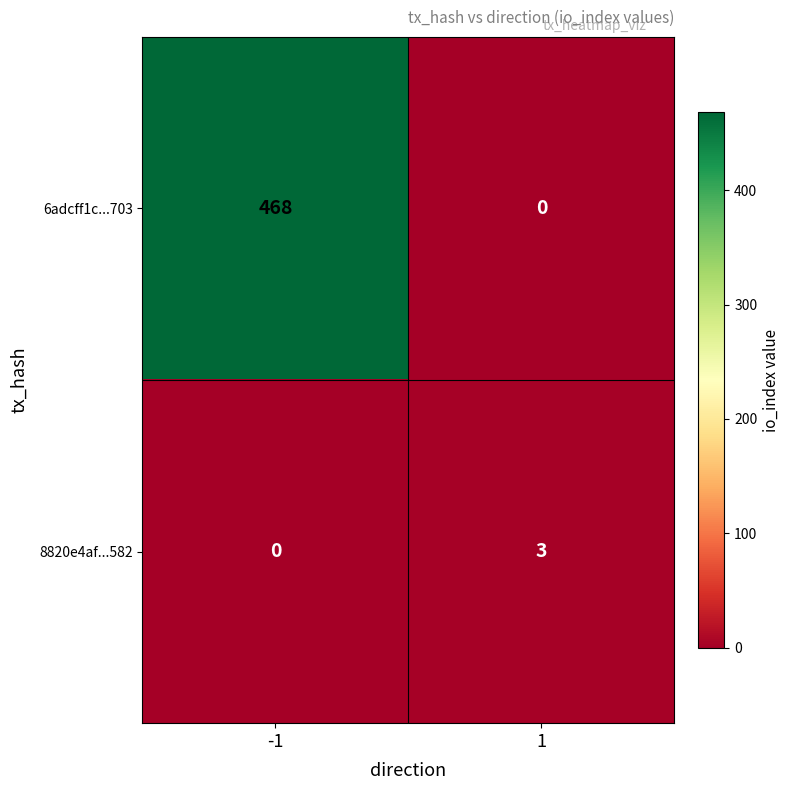

Which series has the widest spread of values?

6adcff1c...703